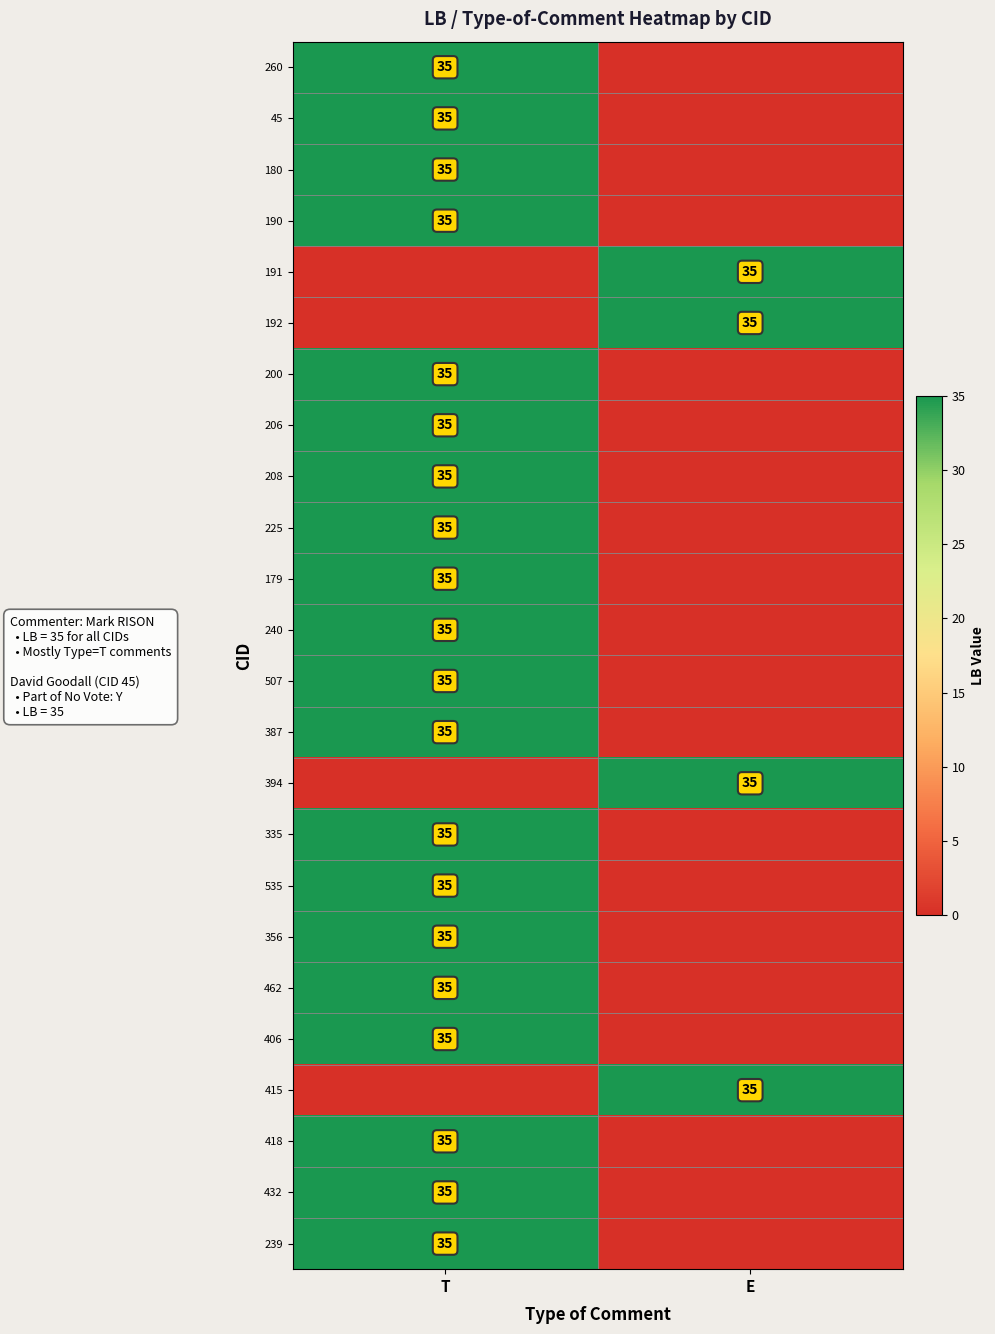

Is it true that 240 equals 35 at T?

True